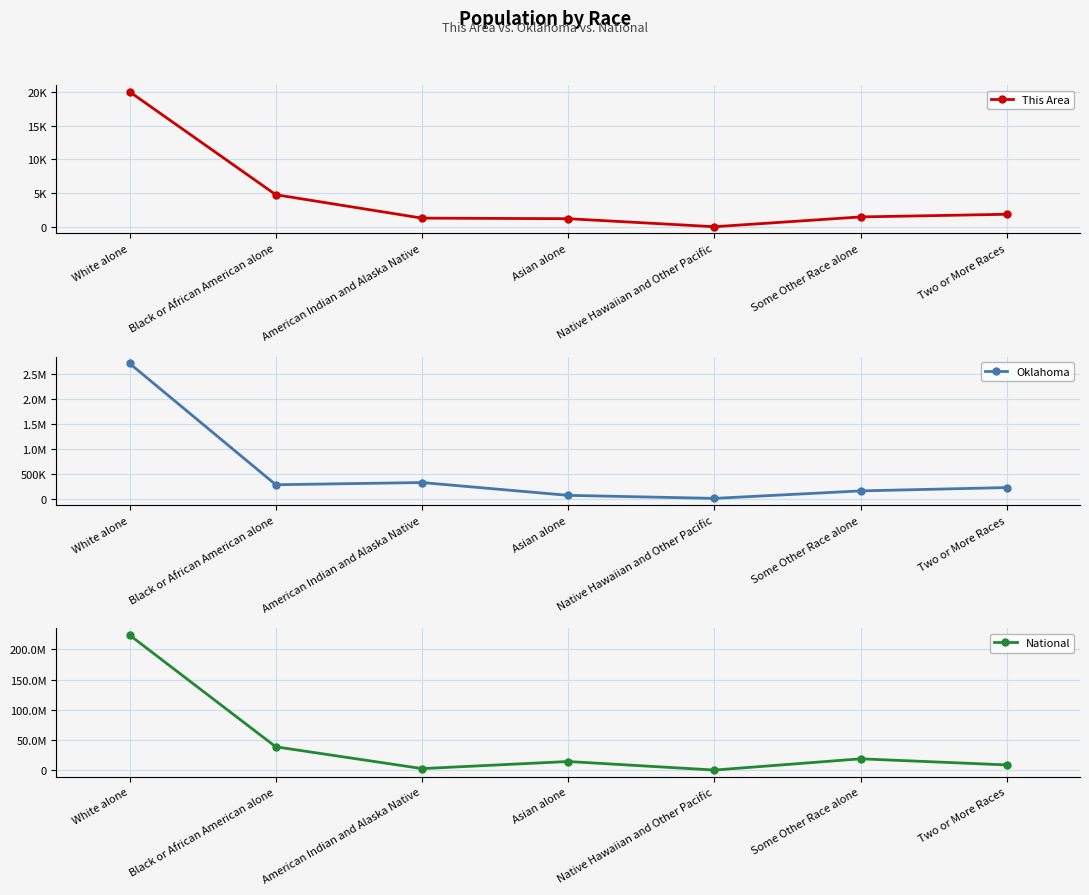

True or false: This Area and National cross at least once.

False